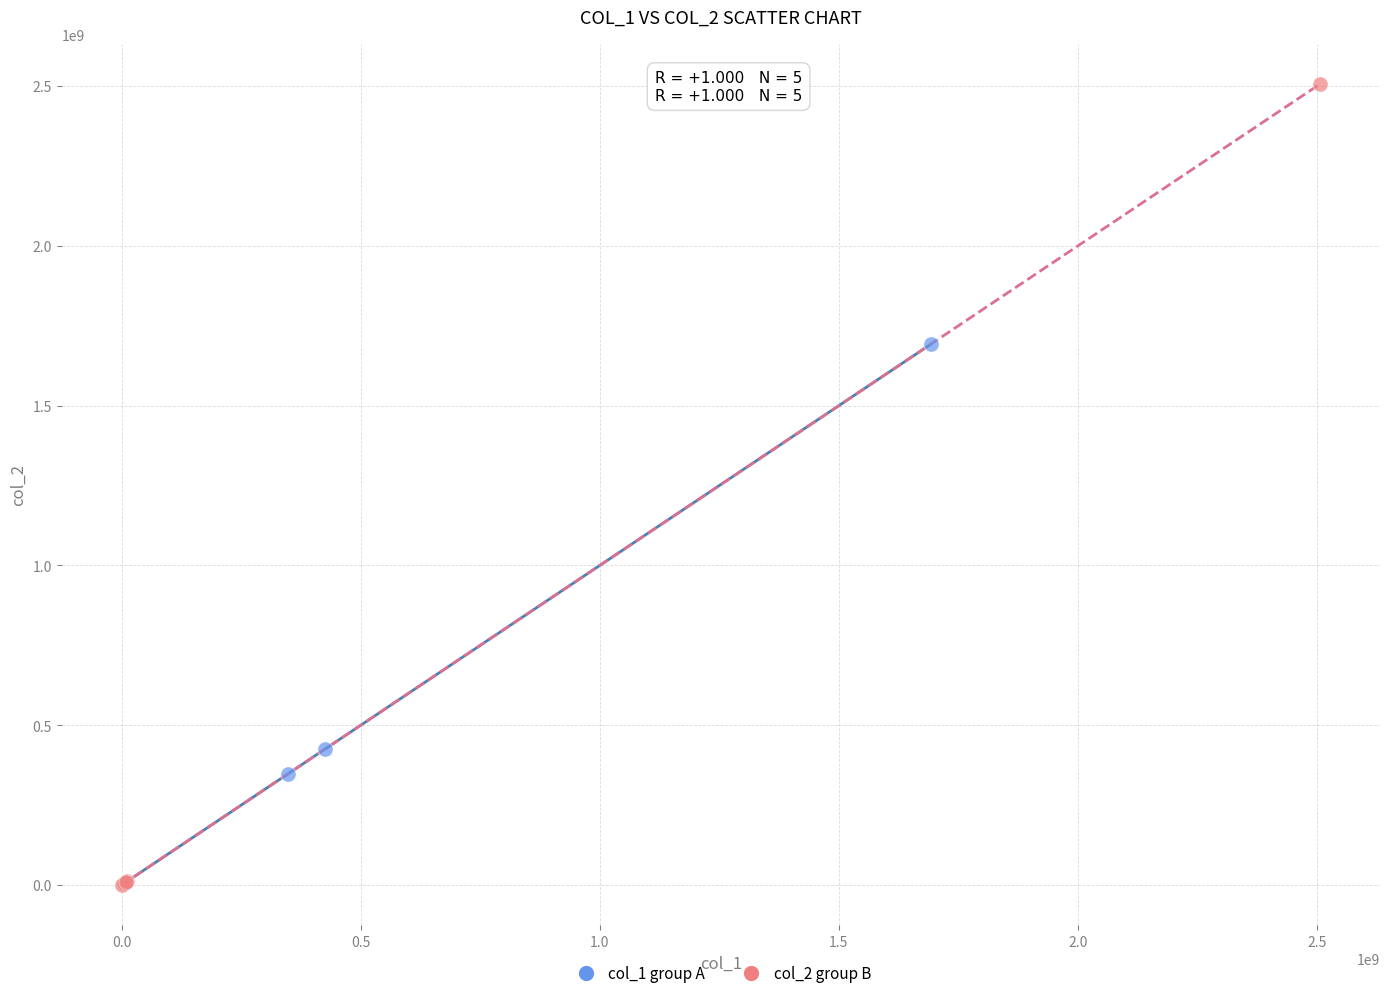

Which series contains the highest Y value?

col_2 group B